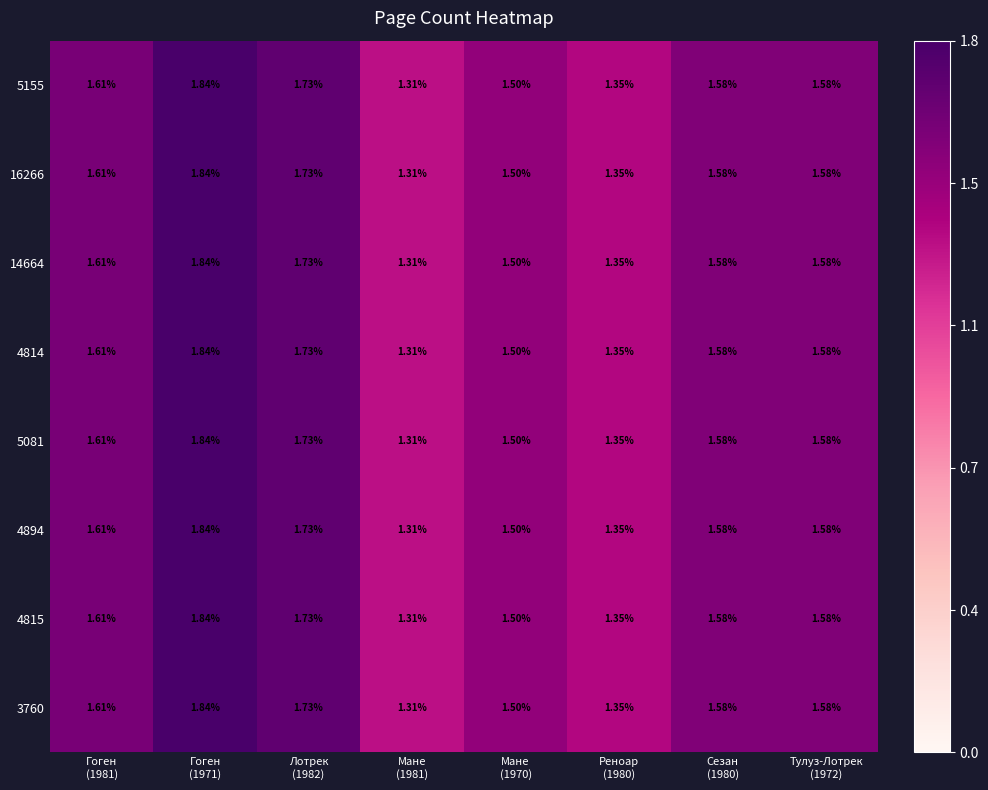

Rank the series at Гоген (1981) from lowest to highest value.

5155, 16266, 14664, 4814, 5081, 4894, 4815, 3760